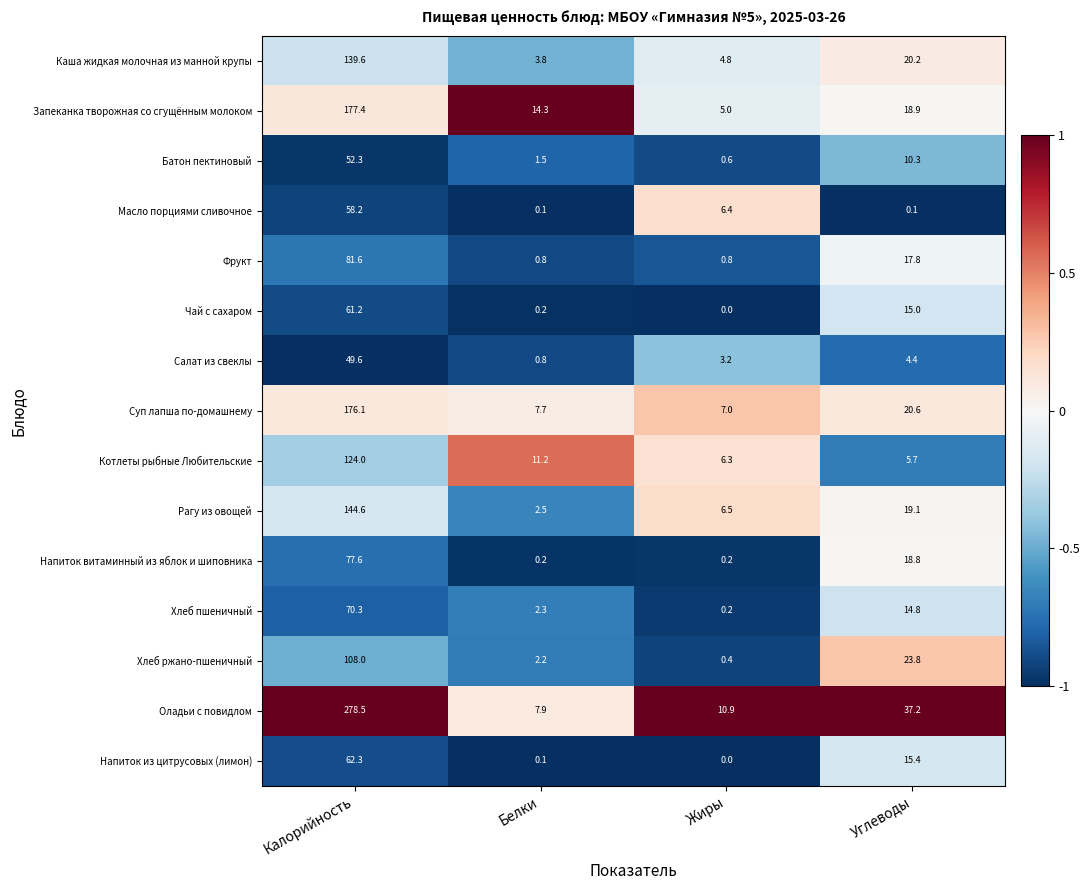

At which label does Котлеты рыбные Любительские first exceed 11?

Калорийность